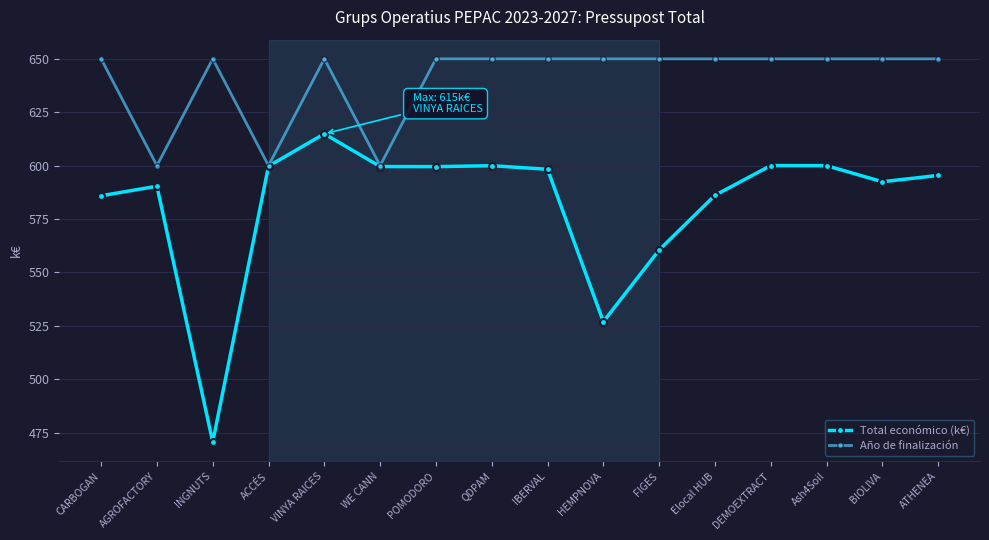

What is the maximum value shown in the chart?

650.0